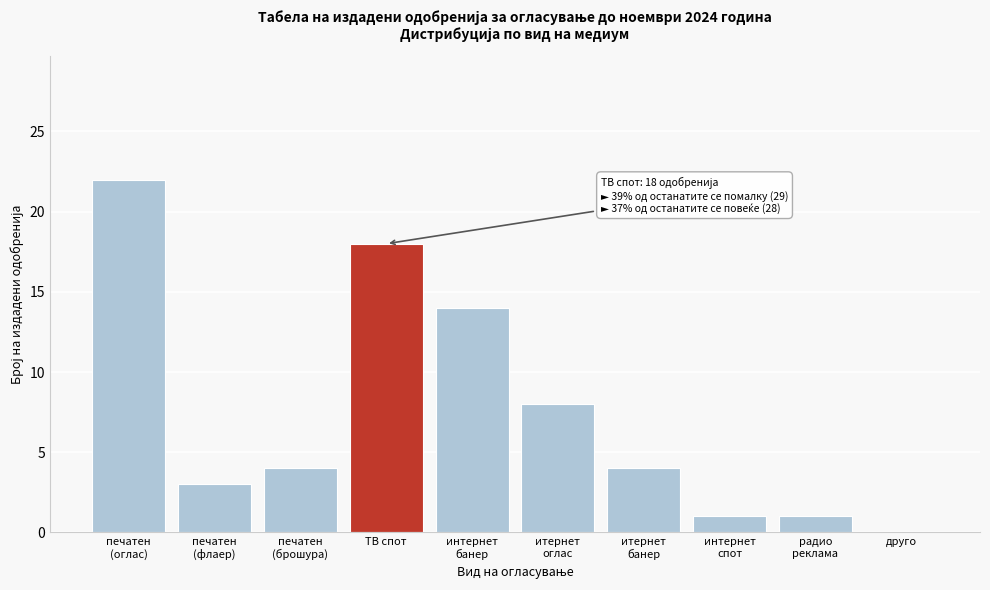

The chart shows a value of 29 at ТВ спот. True or false?

False